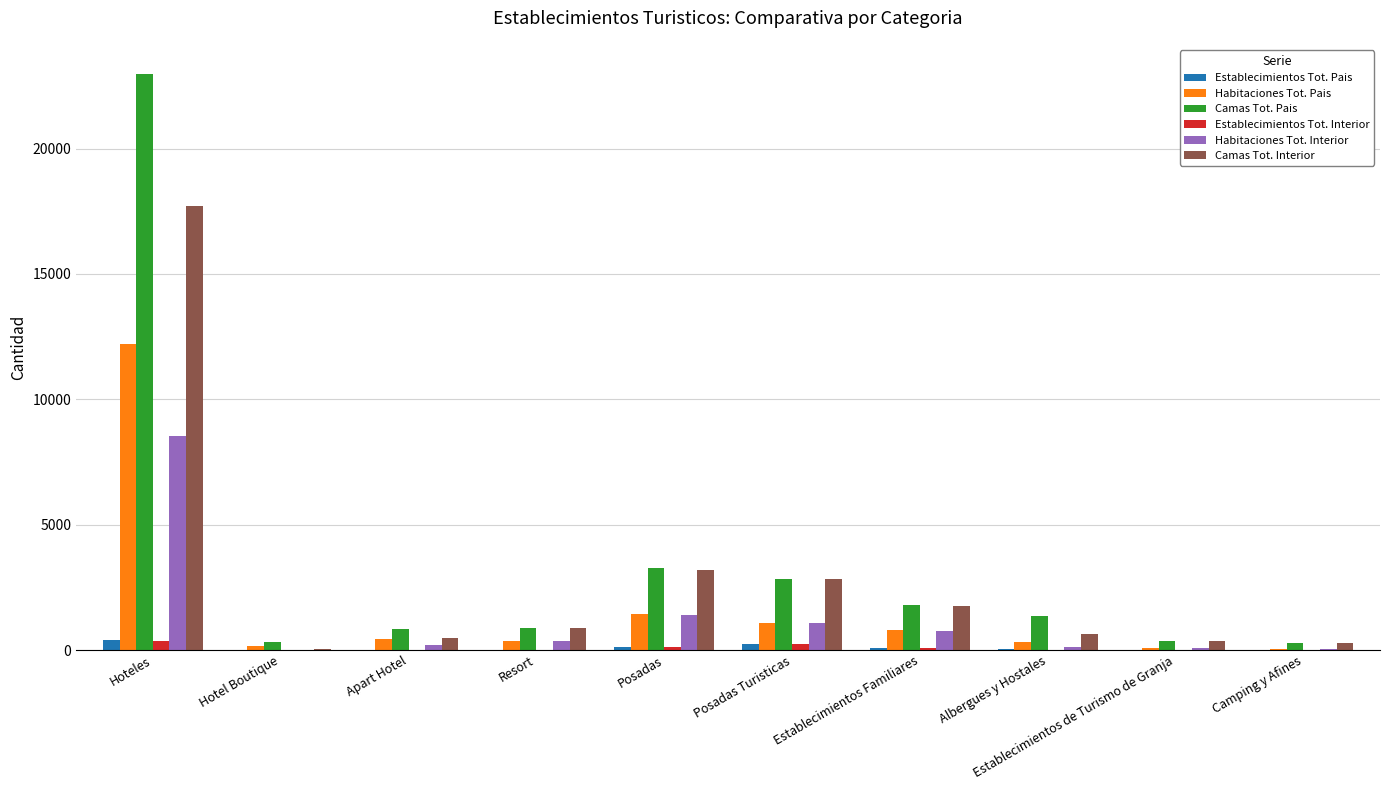

What is the approximate value of Establecimientos Tot. Pais at Hoteles?

421